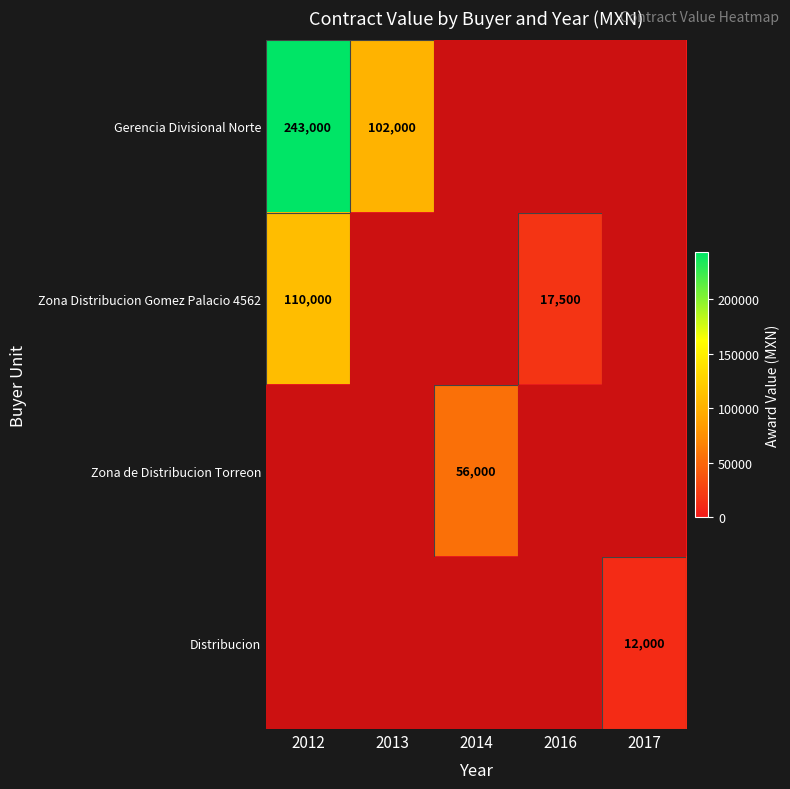

The Zona de Distribucion Torreon series shows 33485 at 2014. True or false?

False